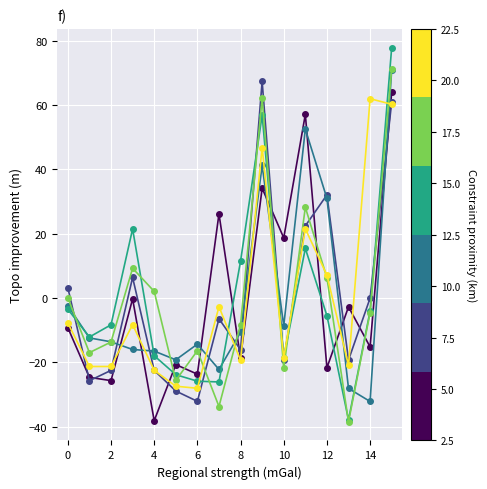

What is the minimum value shown in the chart?

-38.4